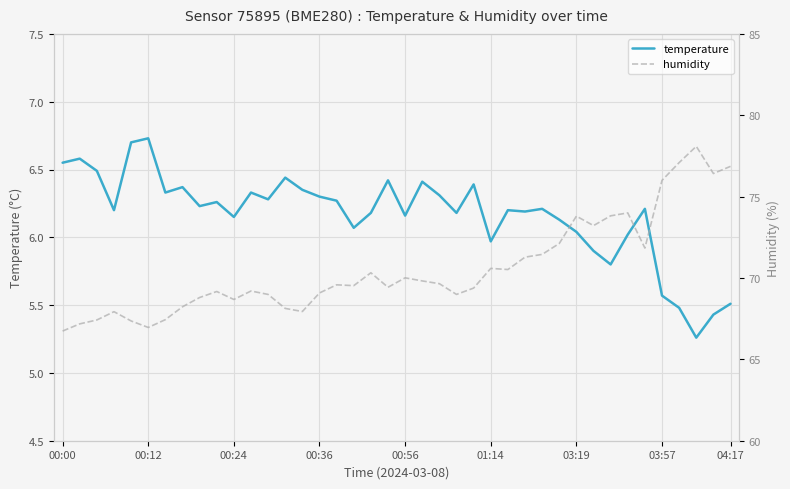

What is the maximum value shown in the chart?

78.1